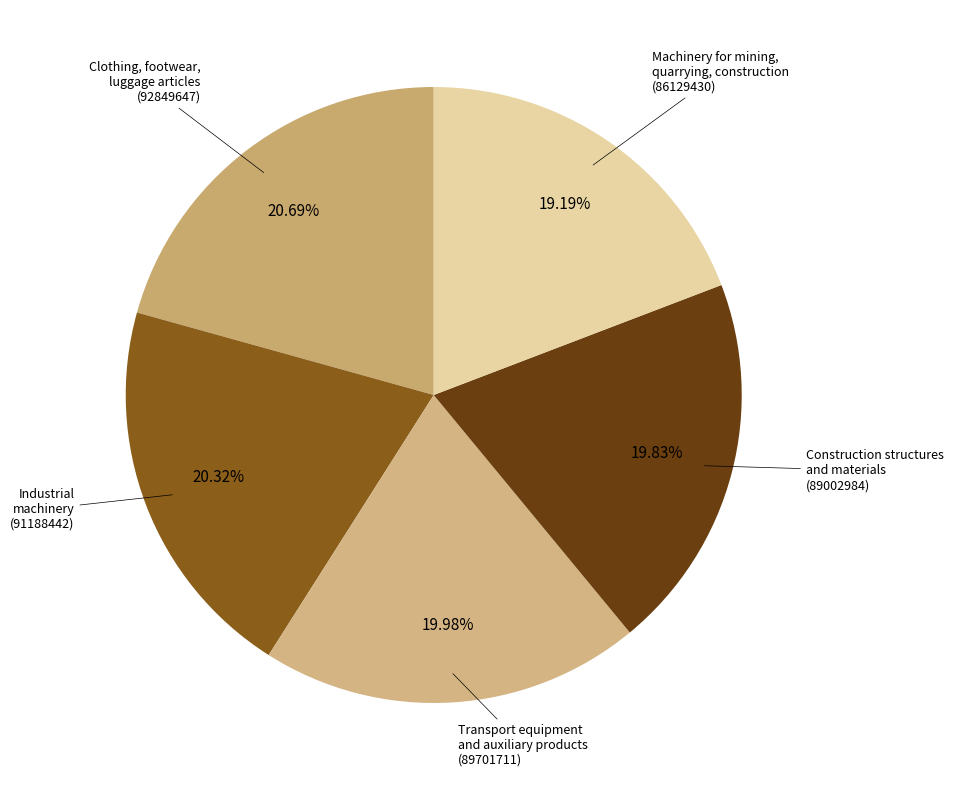

Count the number of slices in the pie.

5